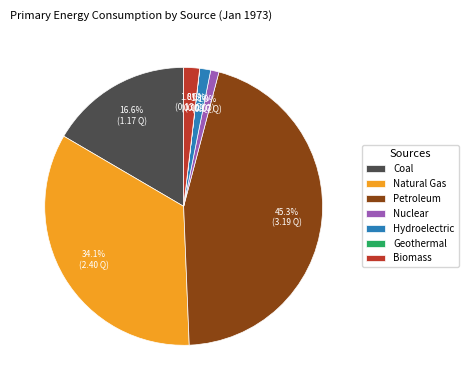

Combined, what portion of the pie is Nuclear and Biomass?

2.8%